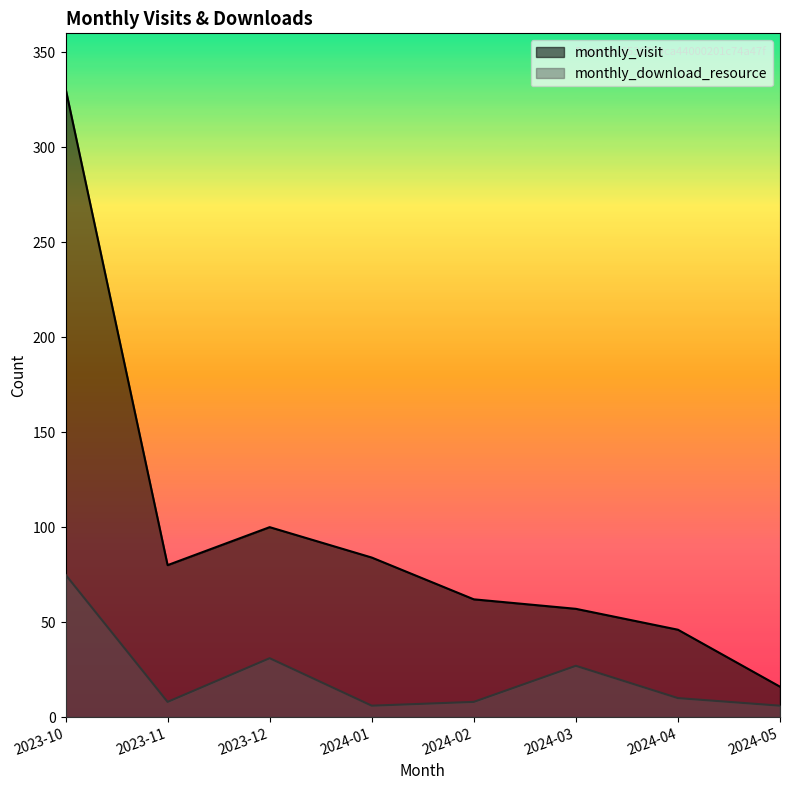

How many categories are shown in the chart?

8